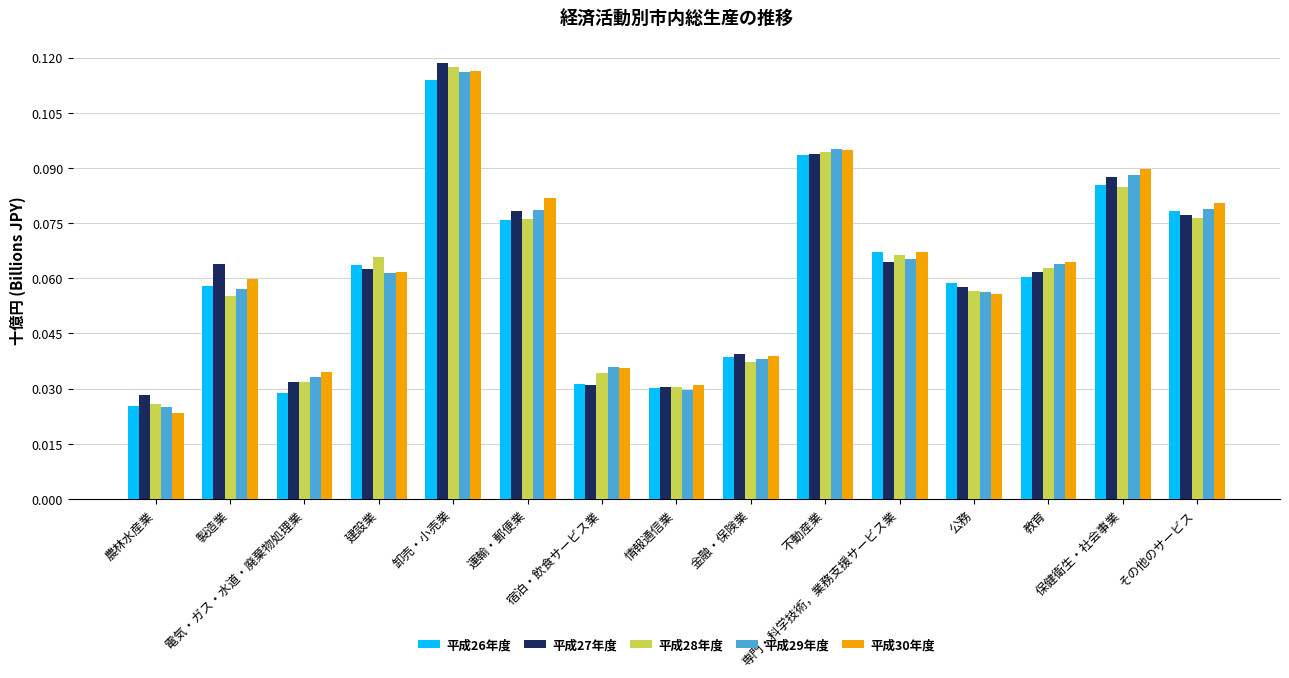

What is the sum of the 平成28年度 values at 教育 and 不動産業?

0.2